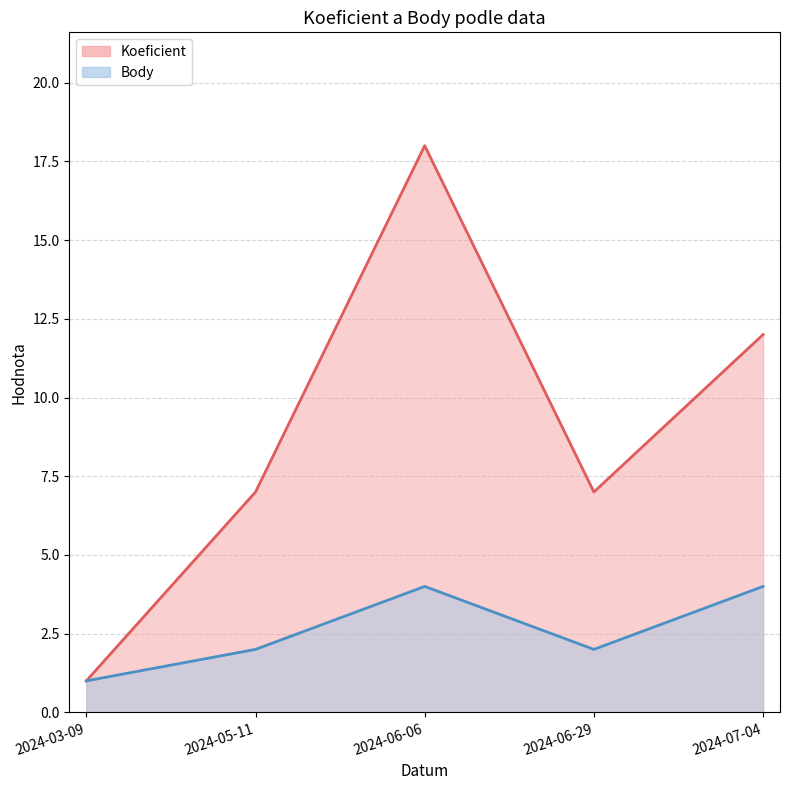

Does the chart have visible grid lines?

Yes